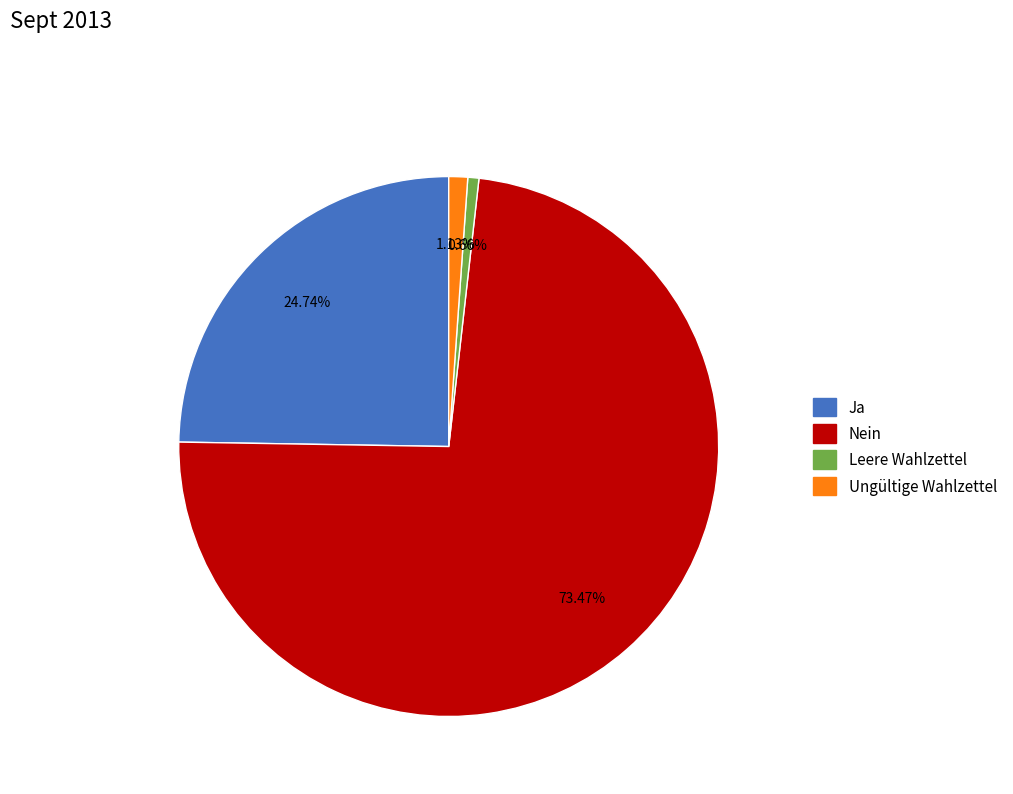

Count the number of slices in the pie.

4